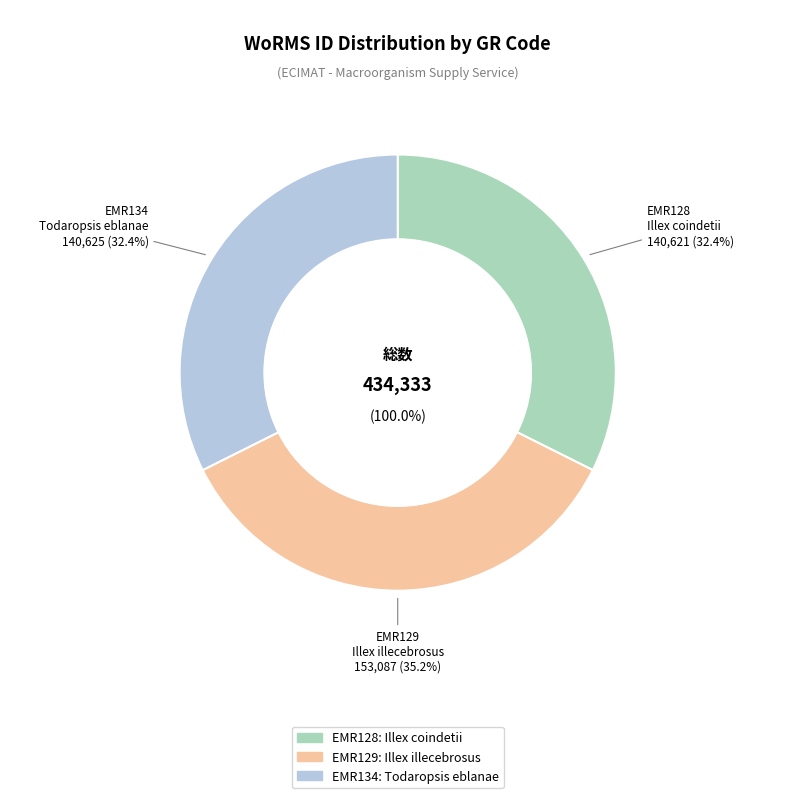

Is it true that EMR134 is 41% of the pie?

False